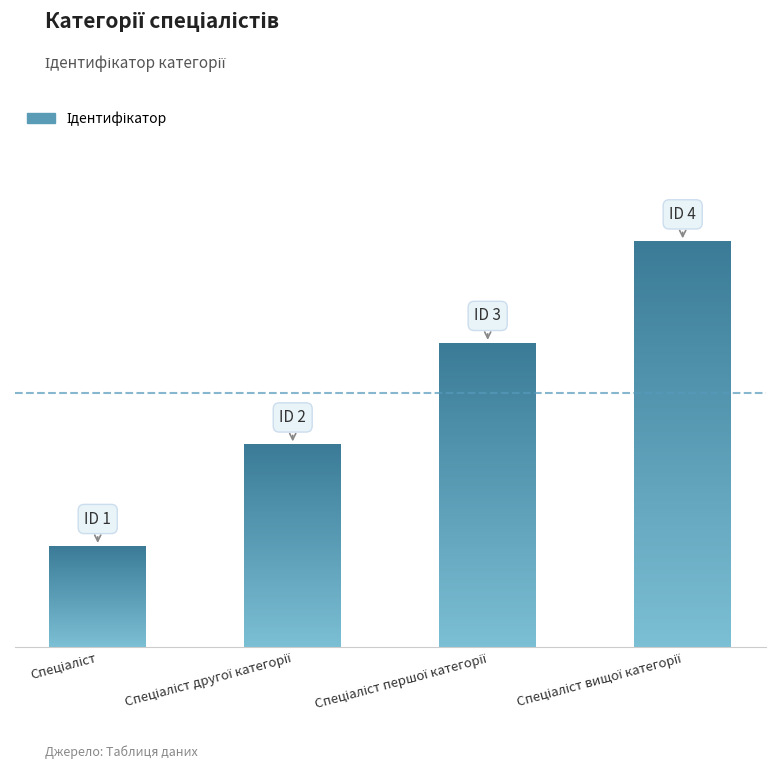

Reading left to right, list all the values displayed in this chart.

Спеціаліст=1	Спеціаліст другої категорії=2	Спеціаліст першої категорії=3	Спеціаліст вищої категорії=4